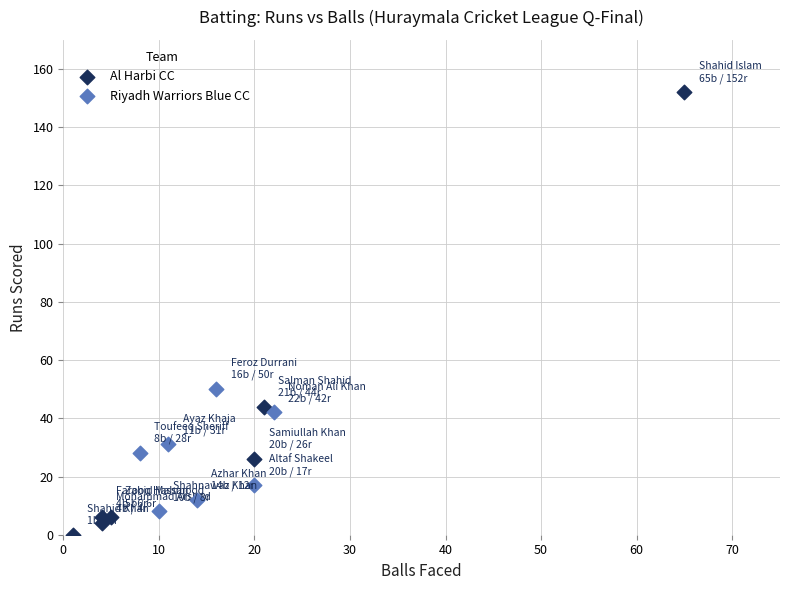

Which series has the widest spread of Y values?

Al Harbi CC